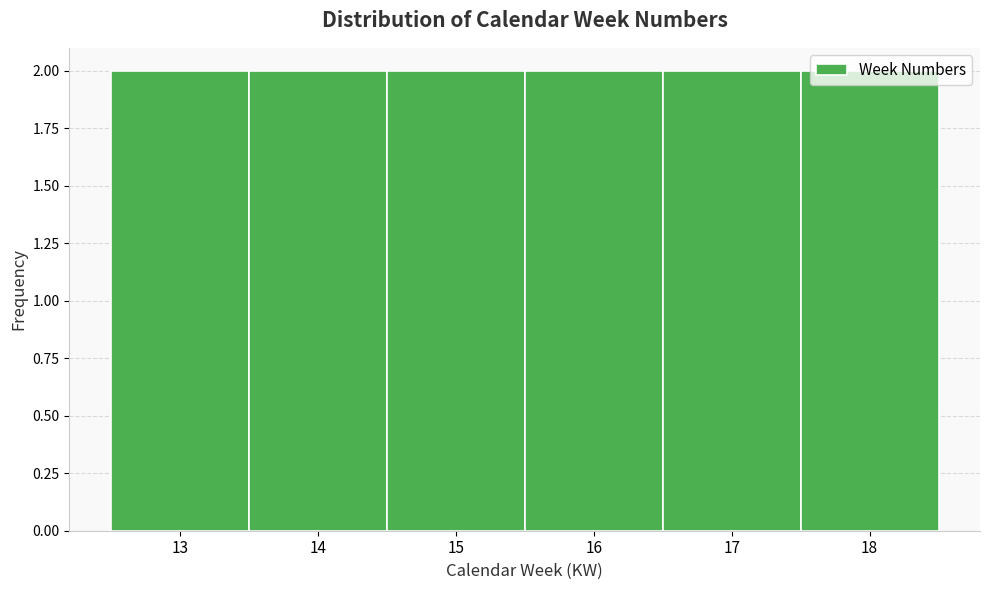

Reading left to right, transcribe this chart: for each bar, give the range it covers on the x-axis and its height. The values are not printed on the chart, so give them approximately, as read against the axis.

12.5 to 13.5: 2
13.5 to 14.5: 2
14.5 to 15.5: 2
15.5 to 16.5: 2
16.5 to 17.5: 2
17.5 to 18.5: 2